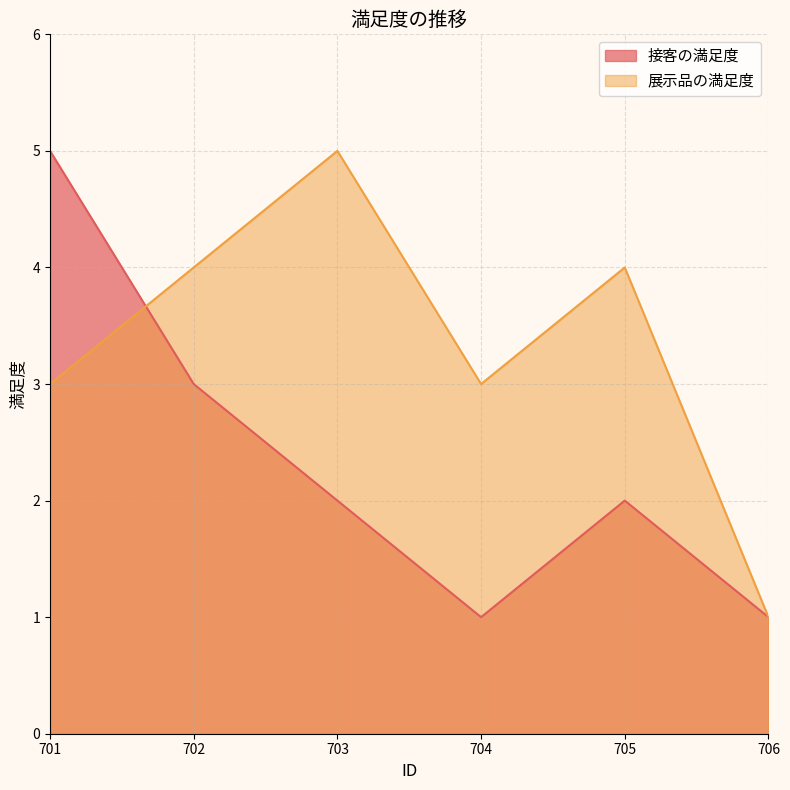

What is the average value of the 展示品の満足度 series?

3